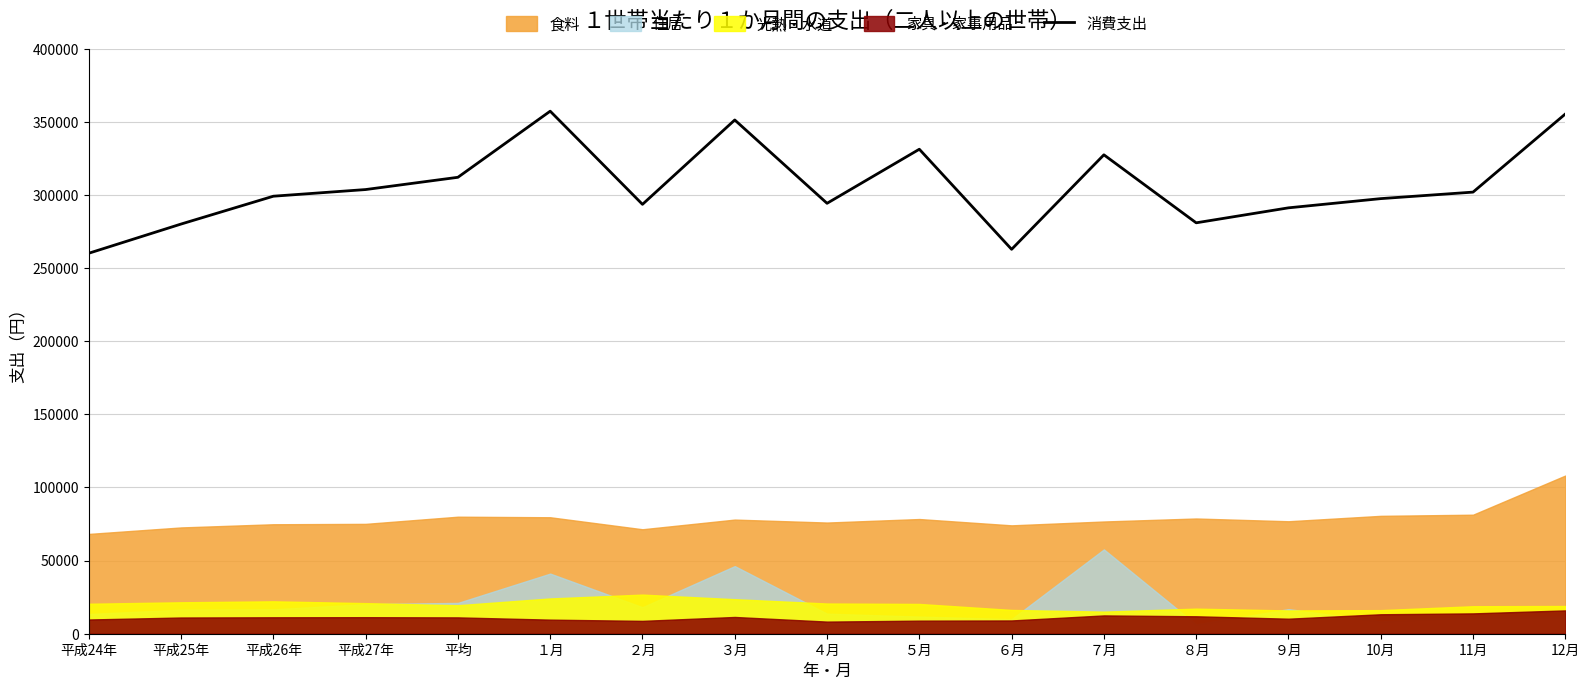

The chart shows a value of 489187 at 11月. True or false?

False